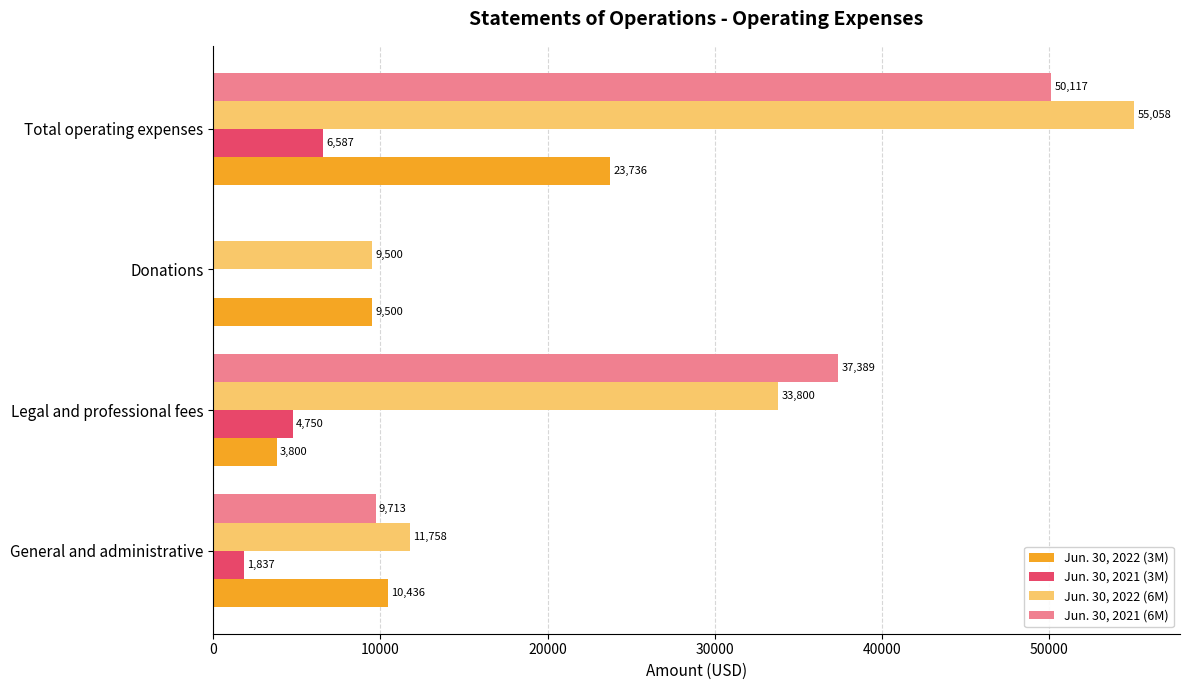

Which series changed the most between Legal and professional fees and Donations?

Jun. 30, 2021 (6M)